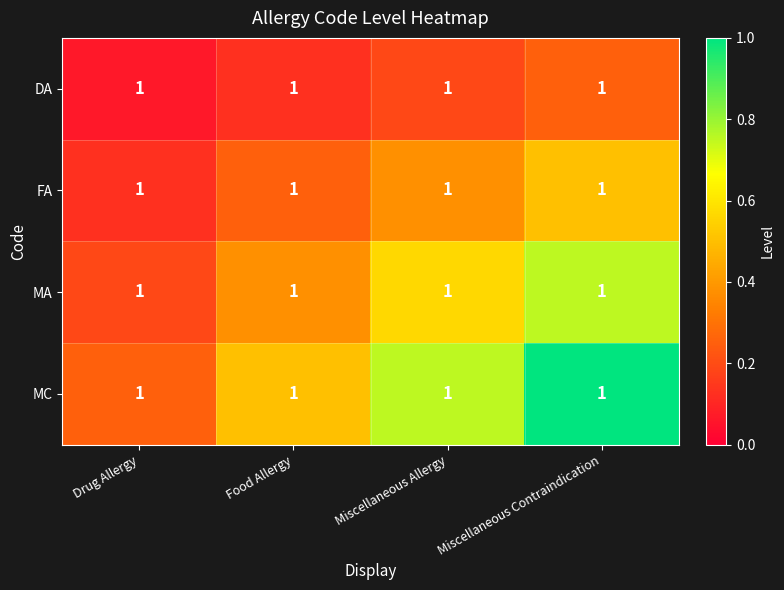

Which category has the lowest value across all series?

Drug Allergy